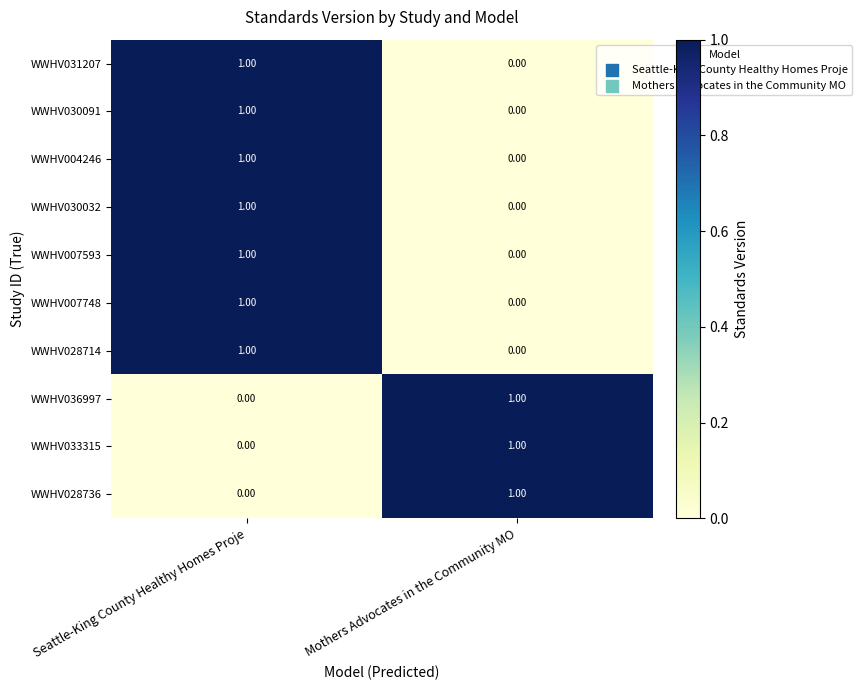

Which category has the highest value in the WWHV028736 series?

Mothers Advocates in the Community MO